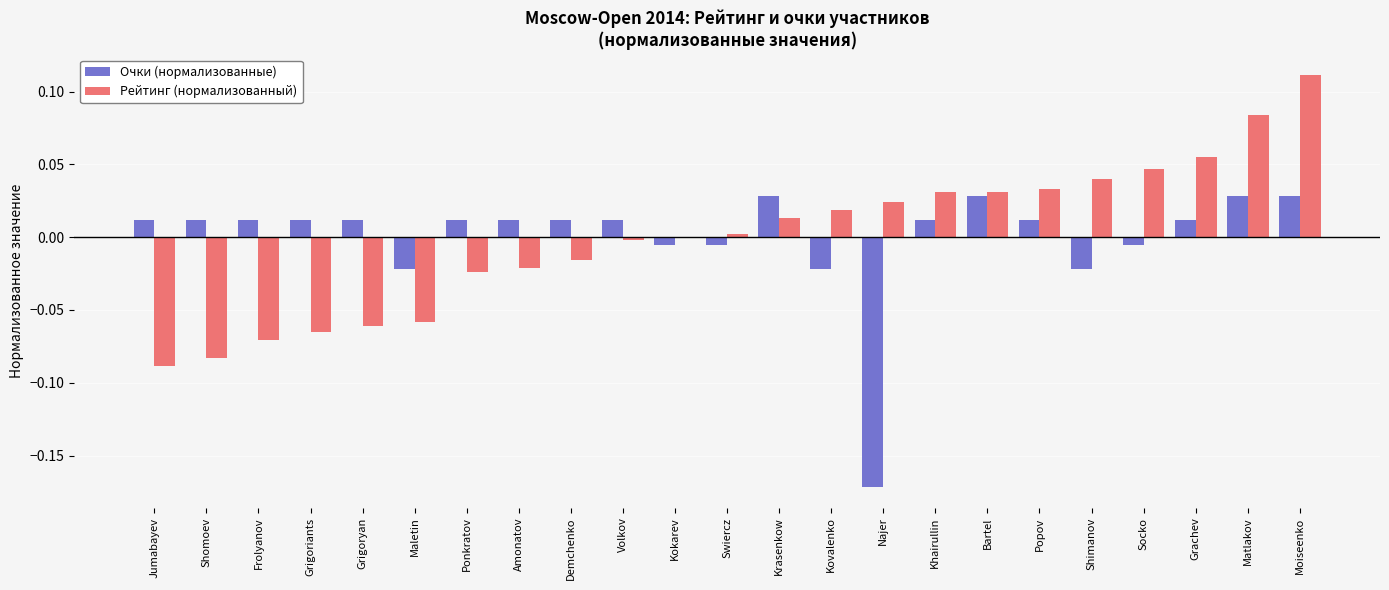

Which series changed the most between Jumabayev and Demchenko?

Рейтинг (нормализованный)